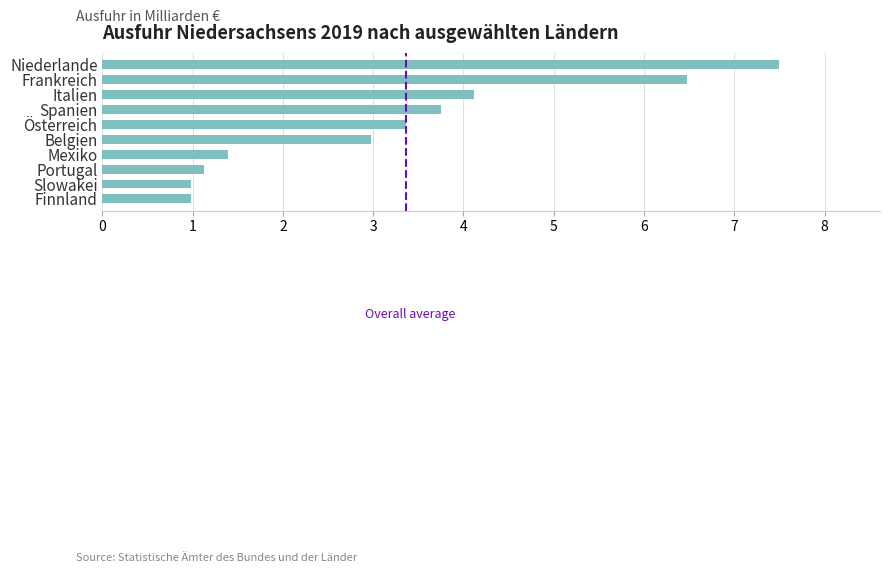

What value does the data have at Portugal?

1.1